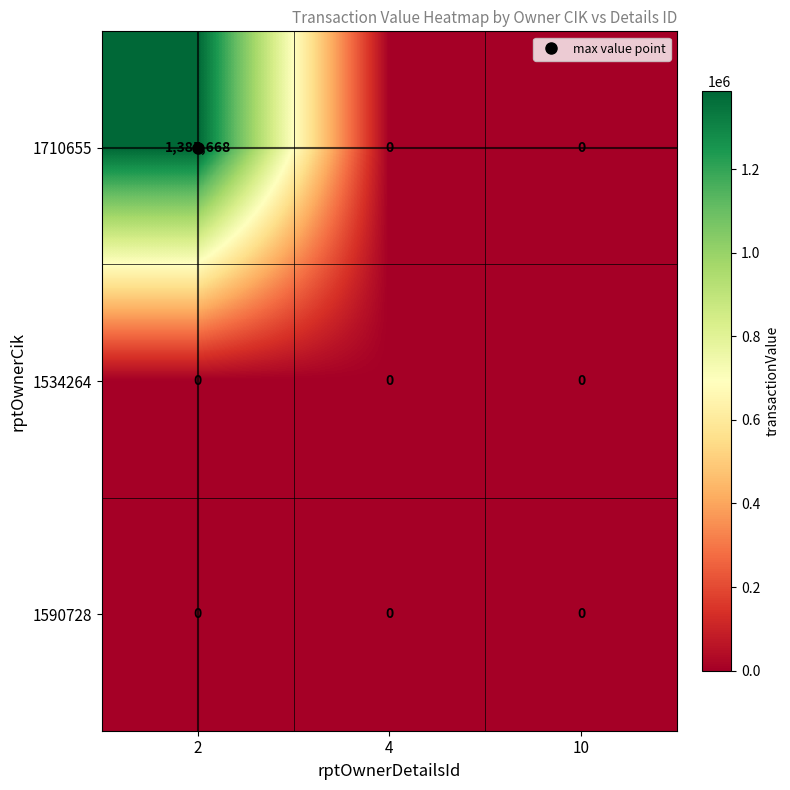

True or false: 1710655 has a value of 0 at 4.

True